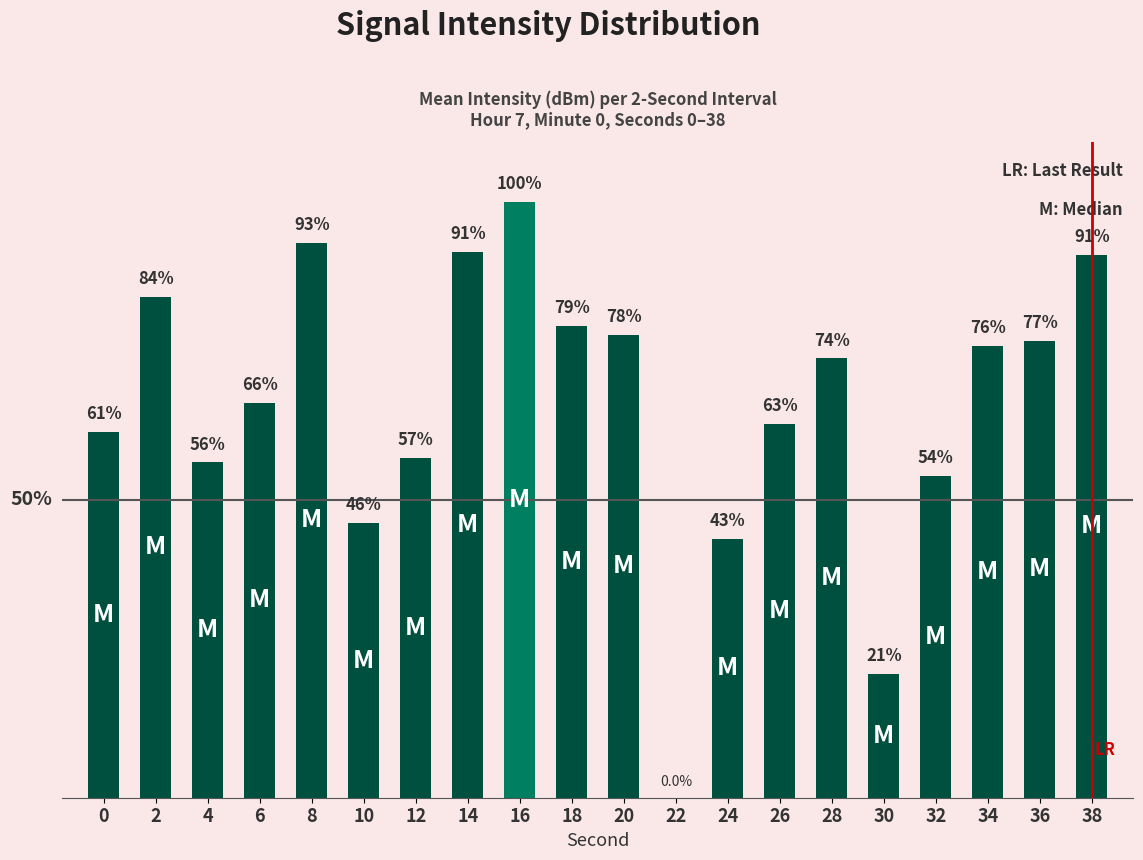

The chart shows a value of 76.6 at 36. True or false?

True